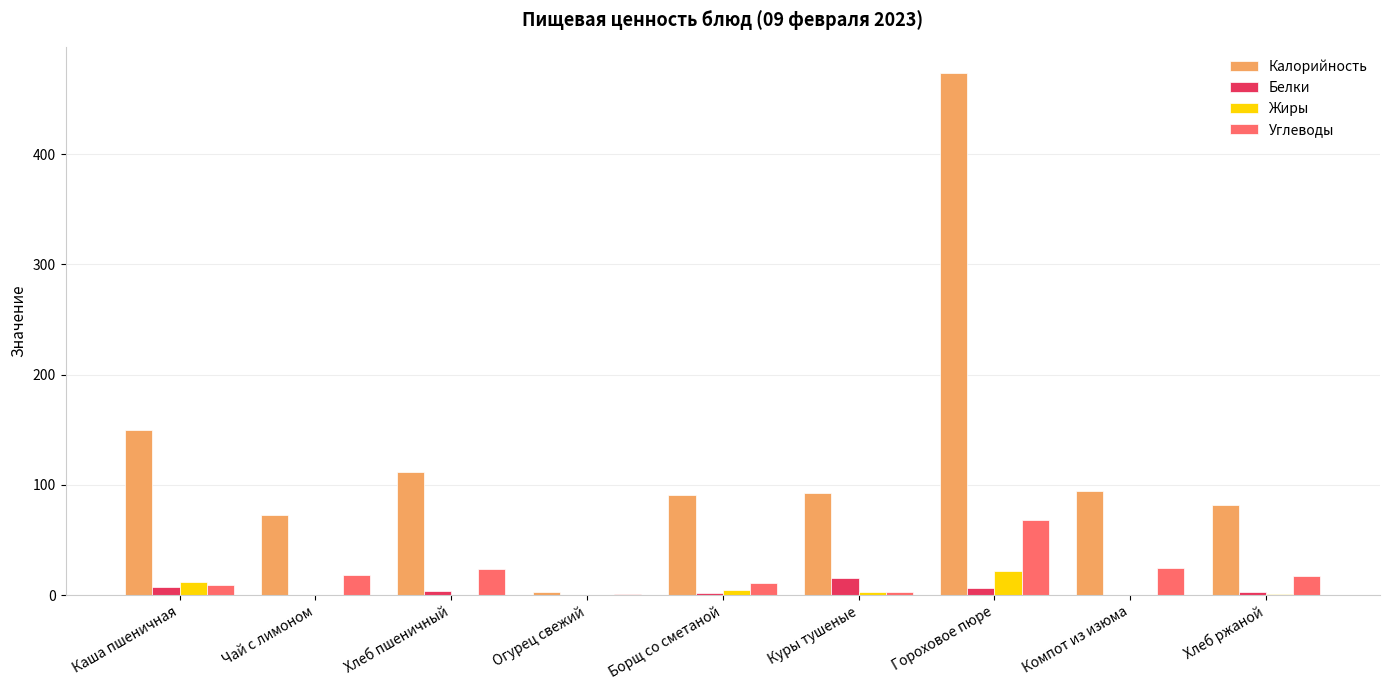

The Калорийность series shows 140.5 at Хлеб ржаной. True or false?

False